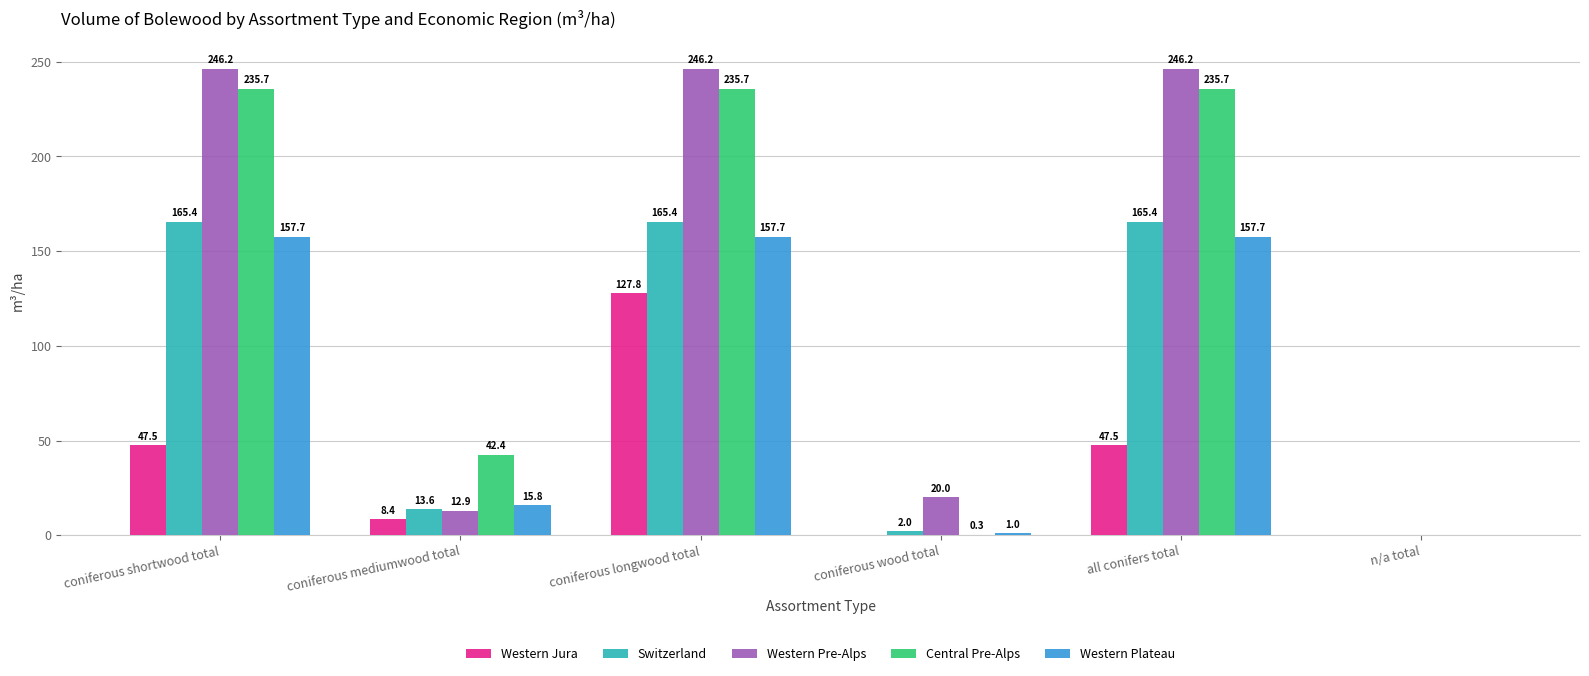

At which label is Central Pre-Alps closest to 117?

coniferous mediumwood total